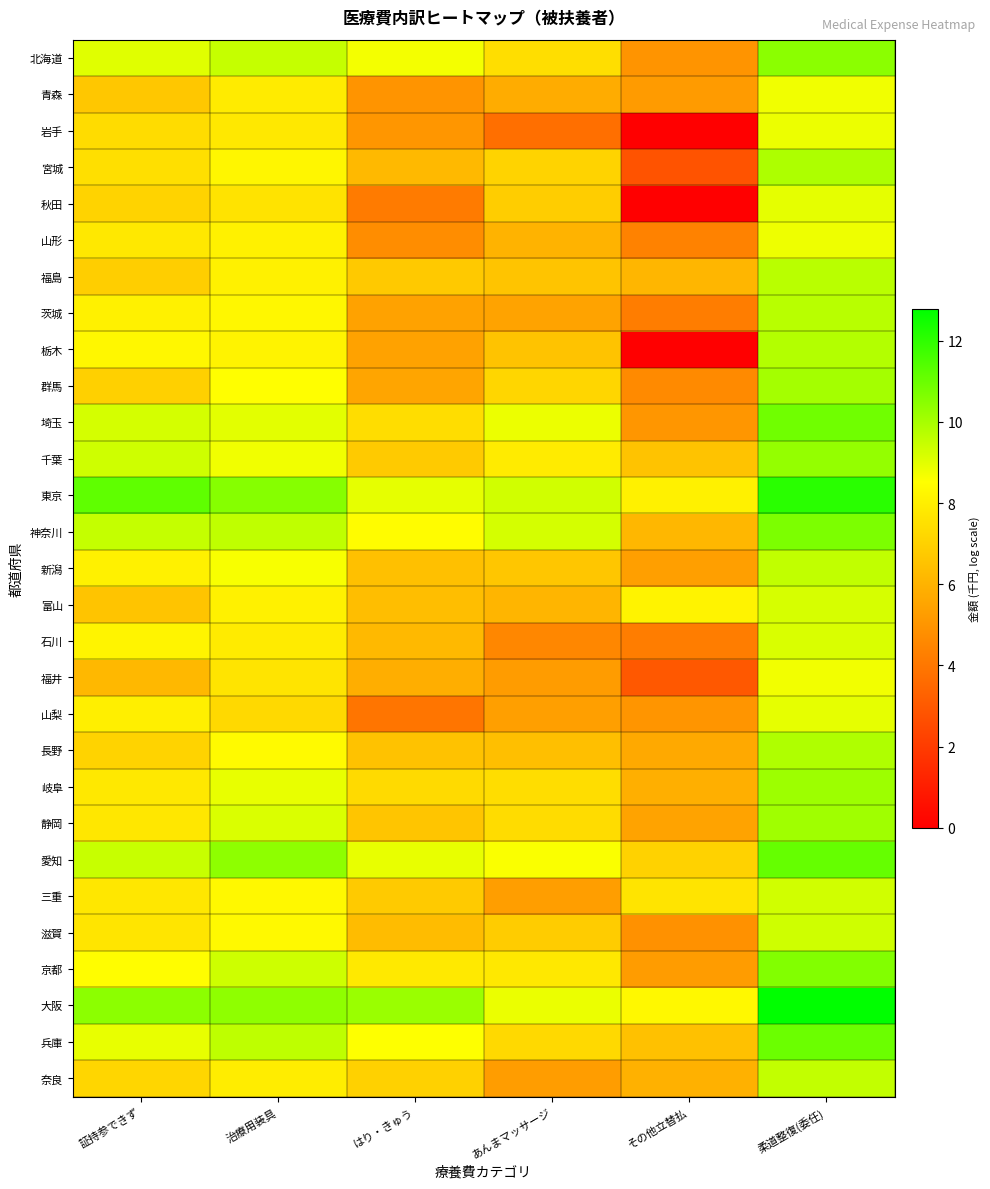

Reading left to right, what are all the values shown in this chart?

北海道: 証持参できず=9.0	治療用装具=9.5	はり・きゅう=8.7	あんまマッサージ=7.4	その他立替払=5.0	柔道整復(委任)=10.5
青森: 証持参できず=6.7	治療用装具=7.9	はり・きゅう=5.0	あんまマッサージ=5.8	その他立替払=5.2	柔道整復(委任)=8.8
岩手: 証持参できず=7.4	治療用装具=7.8	はり・きゅう=5.0	あんまマッサージ=3.7	その他立替払=0.0	柔道整復(委任)=8.8
宮城: 証持参できず=7.5	治療用装具=8.2	はり・きゅう=6.2	あんまマッサージ=7.1	その他立替払=2.8	柔道整復(委任)=9.9
秋田: 証持参できず=7.1	治療用装具=7.6	はり・きゅう=4.1	あんまマッサージ=6.9	その他立替払=0.0	柔道整復(委任)=9.0
山形: 証持参できず=7.8	治療用装具=8.1	はり・きゅう=4.7	あんまマッサージ=6.0	その他立替払=4.4	柔道整復(委任)=8.8
福島: 証持参できず=6.9	治療用装具=8.1	はり・きゅう=6.7	あんまマッサージ=6.6	その他立替払=6.1	柔道整復(委任)=9.7
茨城: 証持参できず=8.1	治療用装具=8.3	はり・きゅう=5.4	あんまマッサージ=5.5	その他立替払=4.2	柔道整復(委任)=9.7
栃木: 証持参できず=8.3	治療用装具=8.1	はり・きゅう=5.4	あんまマッサージ=6.5	その他立替払=0.0	柔道整復(委任)=9.8
群馬: 証持参できず=7.0	治療用装具=8.5	はり・きゅう=5.5	あんまマッサージ=7.2	その他立替払=4.6	柔道整復(委任)=10.0
埼玉: 証持参できず=9.2	治療用装具=9.0	はり・きゅう=7.4	あんまマッサージ=8.8	その他立替払=5.0	柔道整復(委任)=10.9
千葉: 証持参できず=9.3	治療用装具=8.8	はり・きゅう=6.8	あんまマッサージ=7.9	その他立替払=6.5	柔道整復(委任)=10.3
東京: 証持参できず=11.2	治療用装具=10.5	はり・きゅう=8.9	あんまマッサージ=9.3	その他立替払=8.1	柔道整復(委任)=12.1
神奈川: 証持参できず=9.5	治療用装具=9.6	はり・きゅう=8.4	あんまマッサージ=9.2	その他立替払=6.1	柔道整復(委任)=10.7
新潟: 証持参できず=8.1	治療用装具=8.6	はり・きゅう=6.4	あんまマッサージ=6.6	その他立替払=5.3	柔道整復(委任)=9.6
富山: 証持参できず=6.6	治療用装具=8.1	はり・きゅう=6.4	あんまマッサージ=6.1	その他立替払=8.1	柔道整復(委任)=9.2
石川: 証持参できず=8.2	治療用装具=7.9	はり・きゅう=6.2	あんまマッサージ=4.5	その他立替払=4.2	柔道整復(委任)=9.2
福井: 証持参できず=6.2	治療用装具=7.6	はり・きゅう=5.8	あんまマッサージ=5.2	その他立替払=3.0	柔道整復(委任)=8.7
山梨: 証持参できず=8.0	治療用装具=7.2	はり・きゅう=3.9	あんまマッサージ=5.3	その他立替払=5.0	柔道整復(委任)=8.9
長野: 証持参できず=7.1	治療用装具=8.4	はり・きゅう=6.5	あんまマッサージ=6.4	その他立替払=5.7	柔道整復(委任)=9.9
岐阜: 証持参できず=7.8	治療用装具=8.9	はり・きゅう=7.3	あんまマッサージ=7.4	その他立替払=5.9	柔道整復(委任)=10.2
静岡: 証持参できず=7.7	治療用装具=9.1	はり・きゅう=6.6	あんまマッサージ=7.4	その他立替払=5.5	柔道整復(委任)=10.1
愛知: 証持参できず=9.5	治療用装具=10.4	はり・きゅう=8.9	あんまマッサージ=8.6	その他立替払=7.0	柔道整復(委任)=11.1
三重: 証持参できず=7.7	治療用装具=8.3	はり・きゅう=6.8	あんまマッサージ=5.3	その他立替払=7.6	柔道整復(委任)=9.3
滋賀: 証持参できず=7.7	治療用装具=8.3	はり・きゅう=6.3	あんまマッサージ=6.8	その他立替払=4.9	柔道整復(委任)=9.3
京都: 証持参できず=8.5	治療用装具=9.4	はり・きゅう=7.8	あんまマッサージ=7.8	その他立替払=5.2	柔道整復(委任)=10.6
大阪: 証持参できず=10.4	治療用装具=10.4	はり・きゅう=10.2	あんまマッサージ=8.8	その他立替払=8.3	柔道整復(委任)=12.8
兵庫: 証持参できず=8.9	治療用装具=9.6	はり・きゅう=8.5	あんまマッサージ=7.3	その他立替払=6.5	柔道整復(委任)=11.0
奈良: 証持参できず=7.2	治療用装具=7.9	はり・きゅう=7.0	あんまマッサージ=5.2	その他立替払=5.9	柔道整復(委任)=9.5